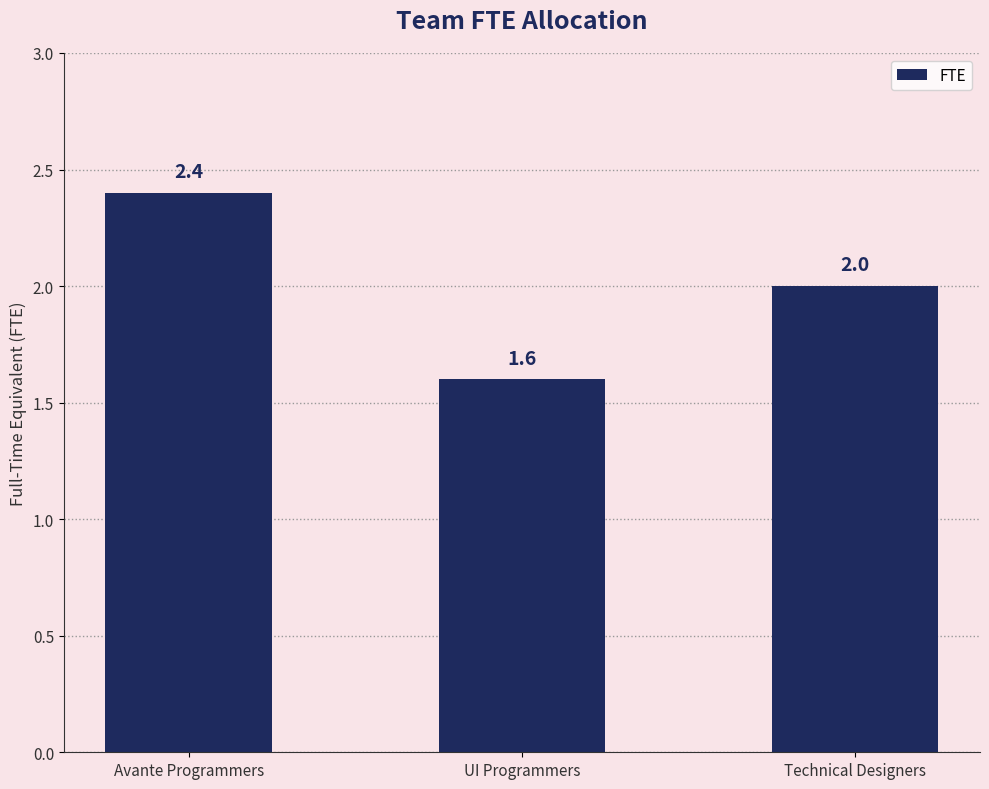

Rank the categories by value from highest to lowest.

Avante Programmers, Technical Designers, UI Programmers